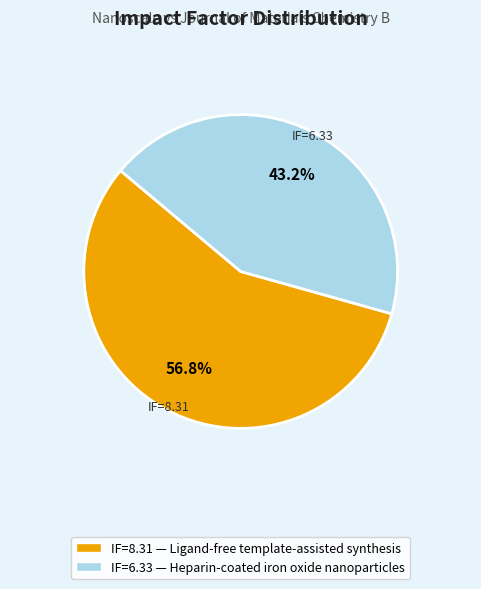

Is there a majority slice in this chart?

Yes